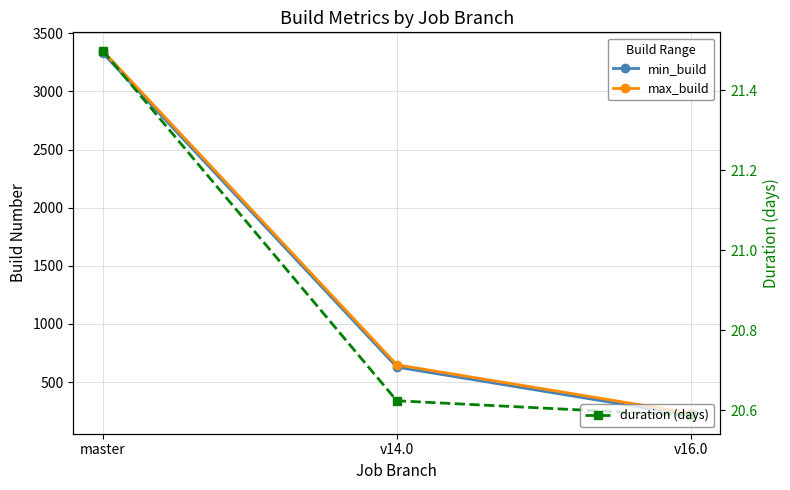

Reading left to right, what are all the values shown in this chart?

min_build: 3331.0	629.0	213.0
max_build: 3352.0	649.0	233.0
duration (days): 21.5	20.6	20.6